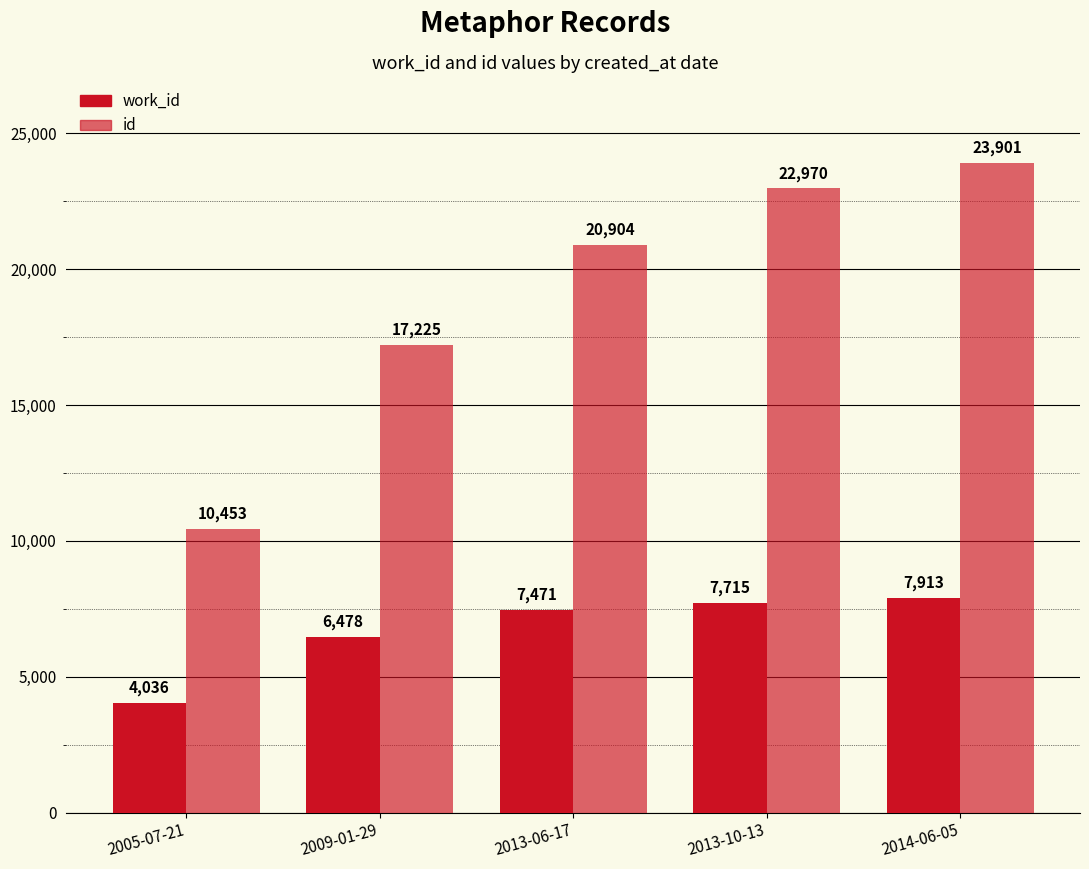

What is the difference between the maximum and minimum values in the id series?

13448